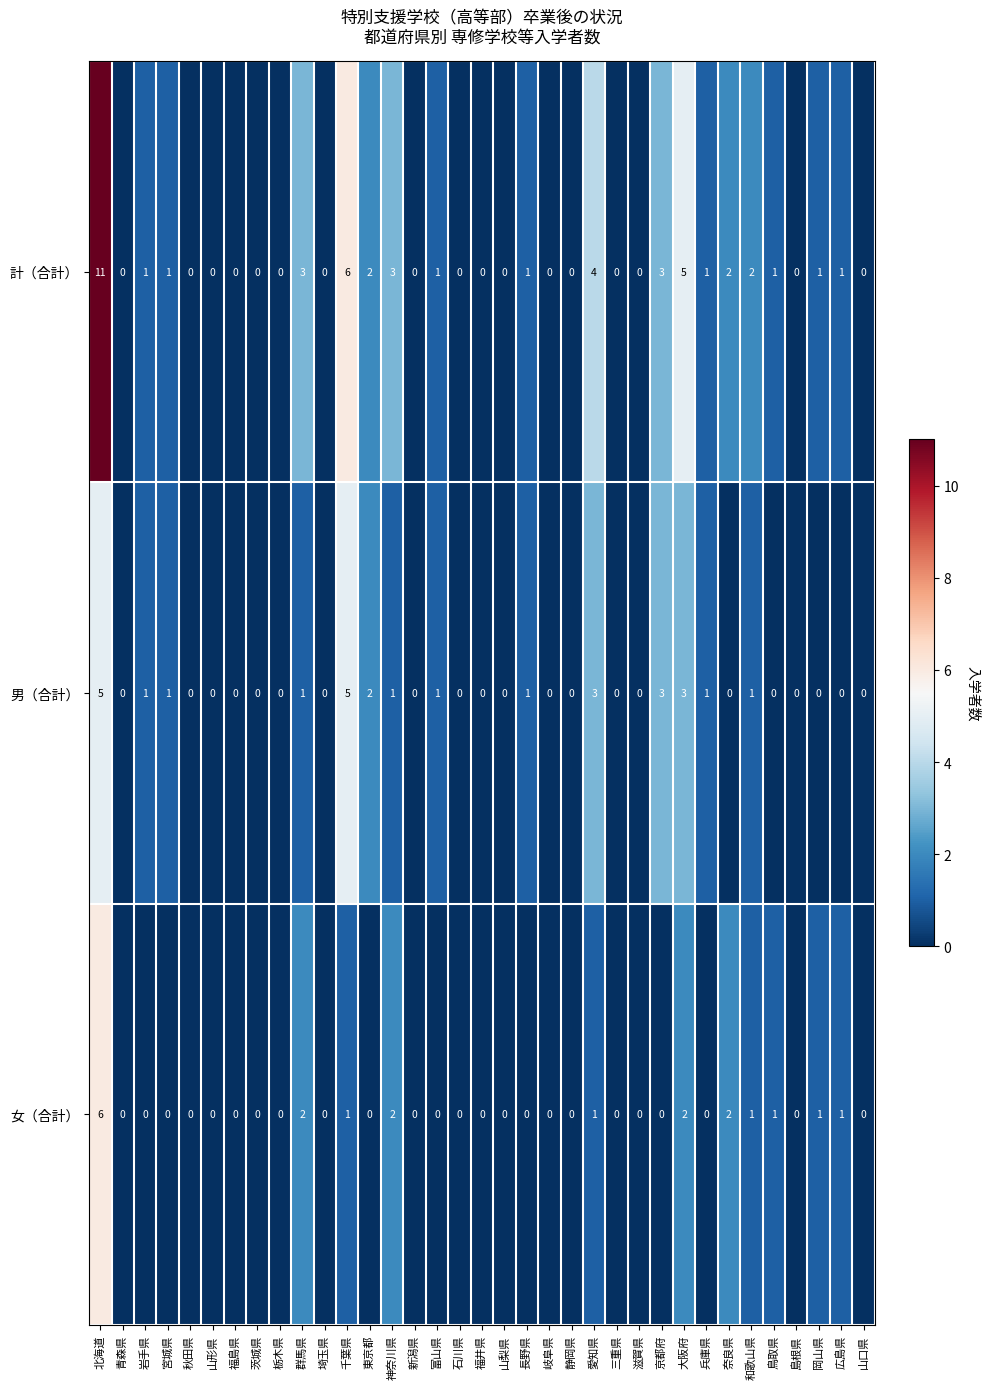

Rank the series by their maximum value, from highest to lowest.

計（合計）, 女（合計）, 男（合計）